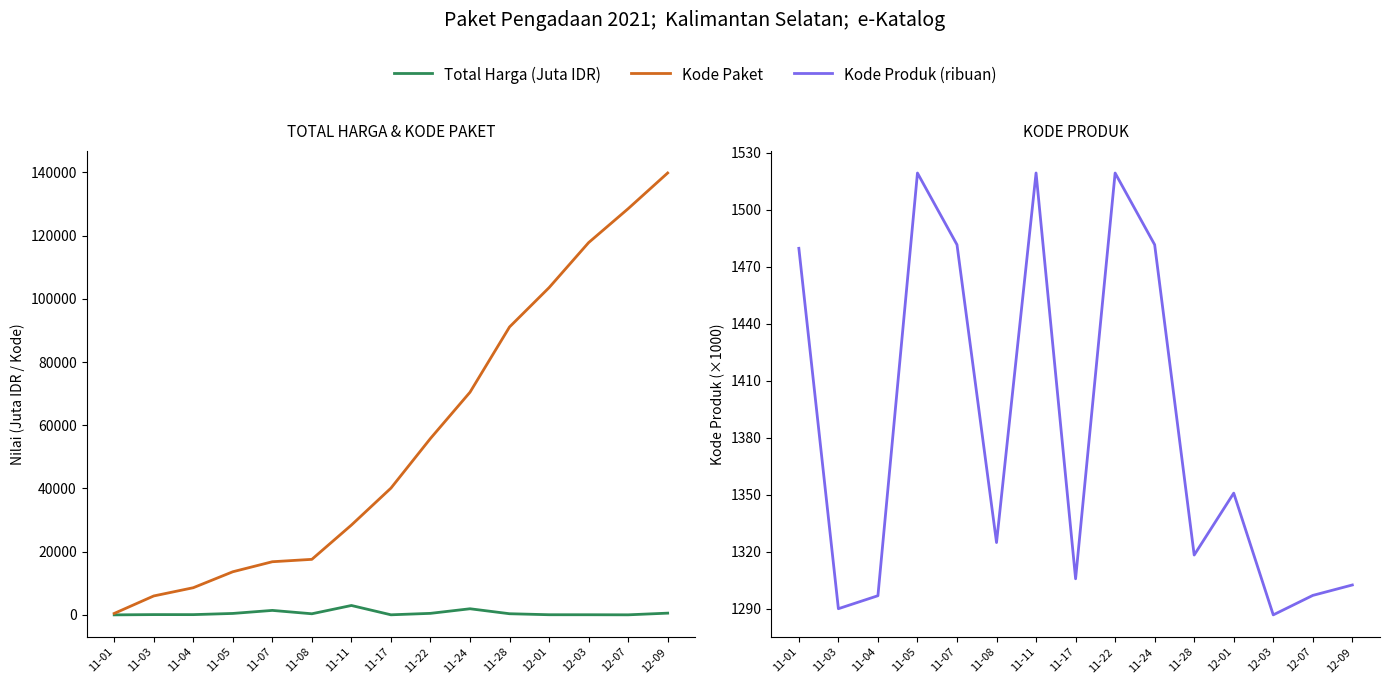

Is it true that Total Harga (Juta IDR) equals 90.1 at 11-04?

True